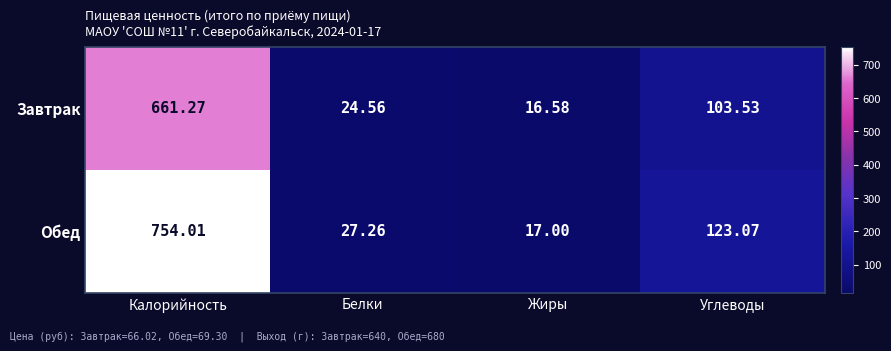

List the labels in order of Завтрак value, smallest first.

Жиры, Белки, Углеводы, Калорийность